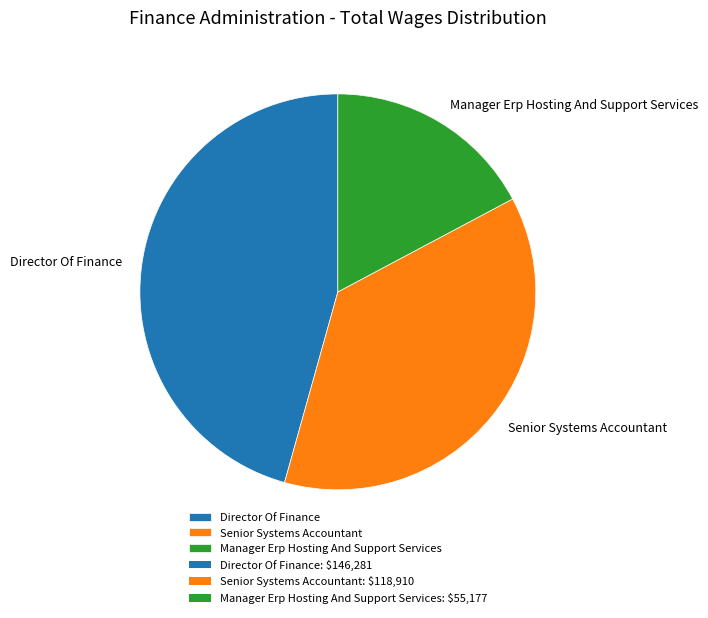

Do Manager Erp Hosting And Support Services and Director Of Finance together represent more than half of the pie?

Yes